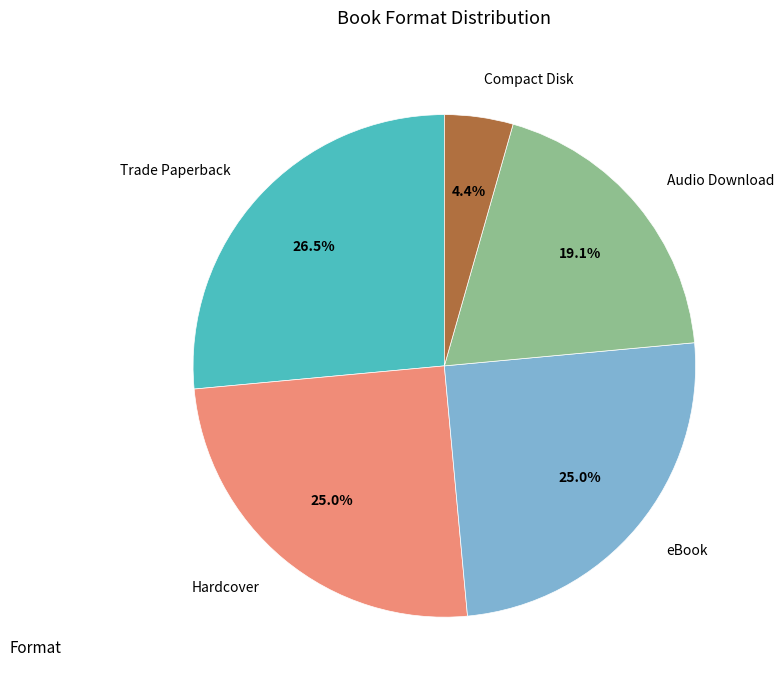

What is the ratio of the value at Hardcover to the value at Trade Paperback?

0.9